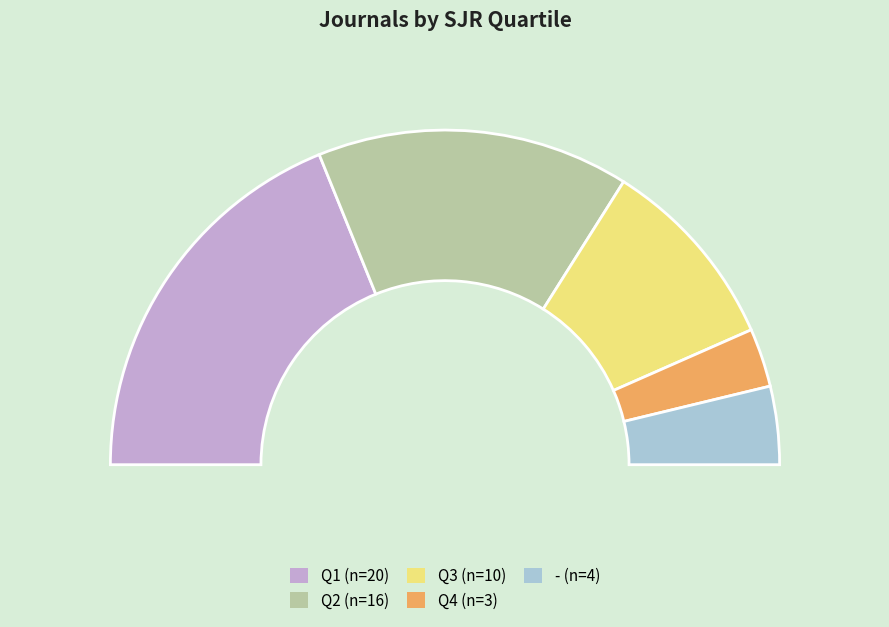

Is it true that Q2 is 16% of the pie?

False